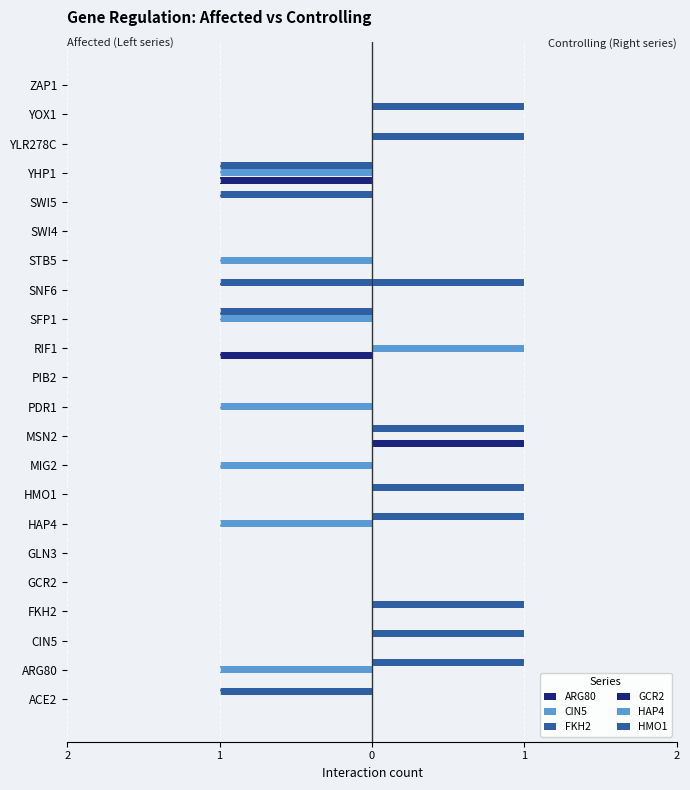

What are all the series names shown in the legend?

ARG80, CIN5, FKH2, GCR2, HAP4, HMO1